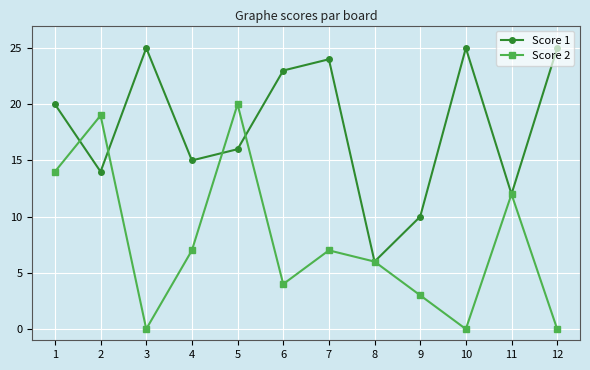

True or false: Score 1 and Score 2 intersect in this chart.

True